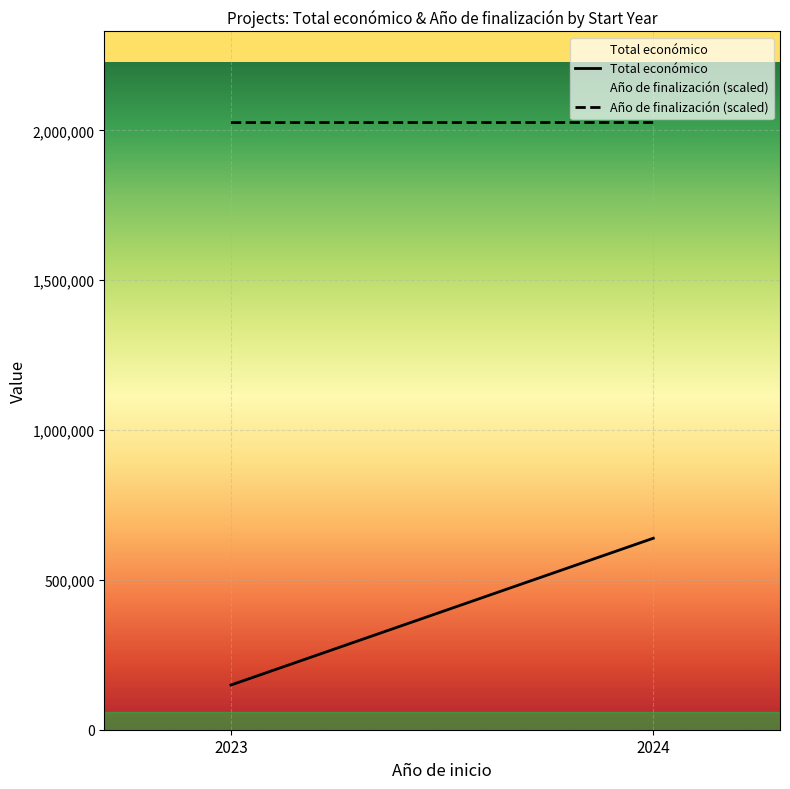

The value of Año de finalización (scaled) at 2024 is 1150446.2. True or false?

False